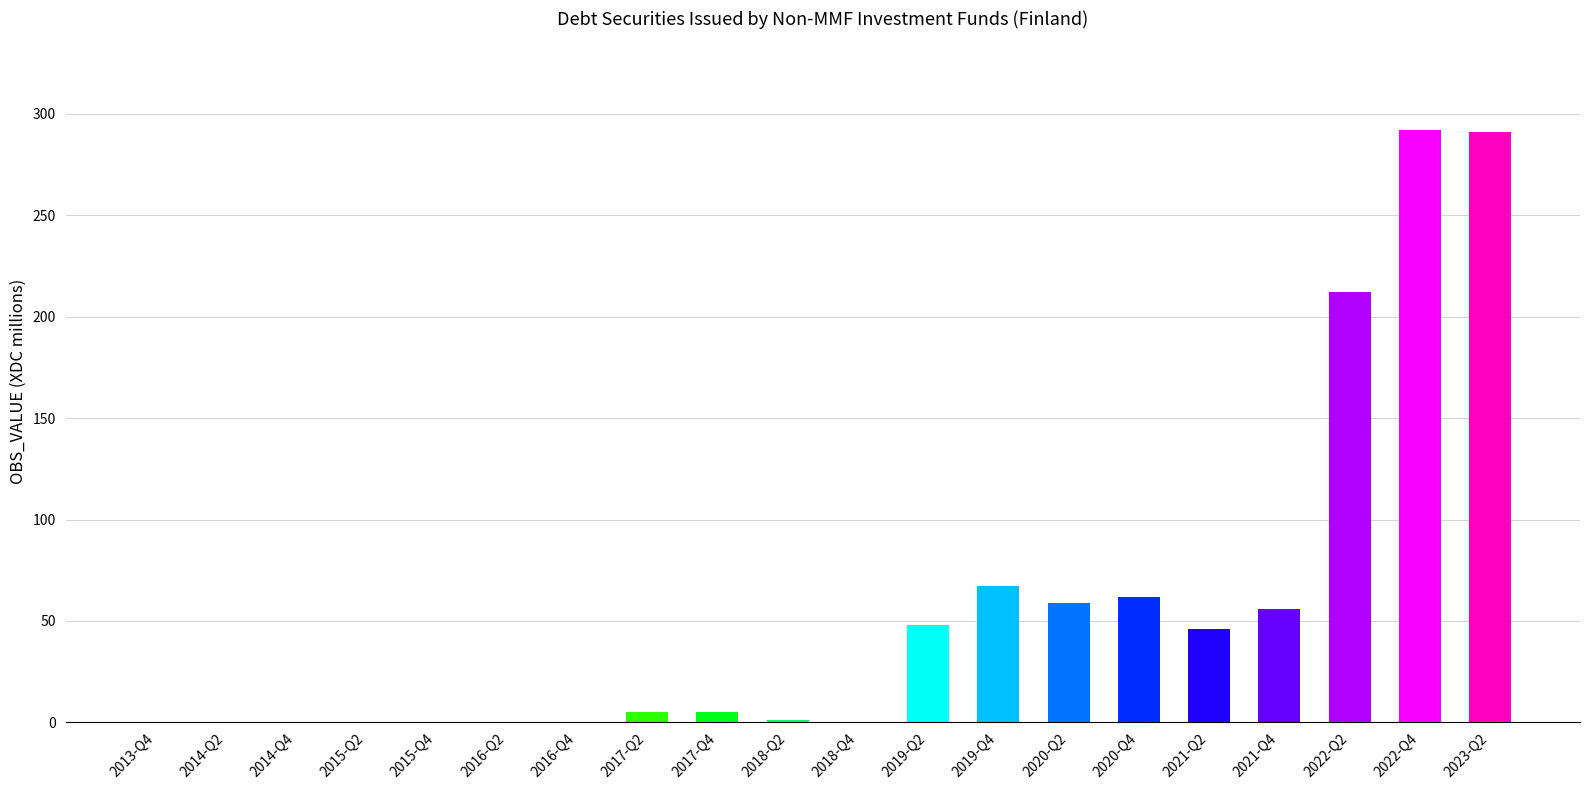

The value at 2019-Q4 is 120. True or false?

False